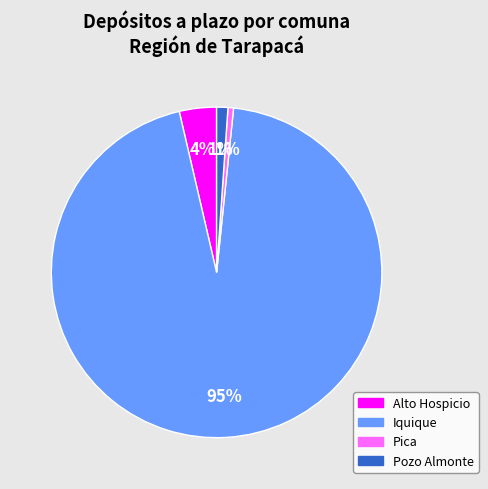

Do Pica and Pozo Almonte together represent more than half of the pie?

No